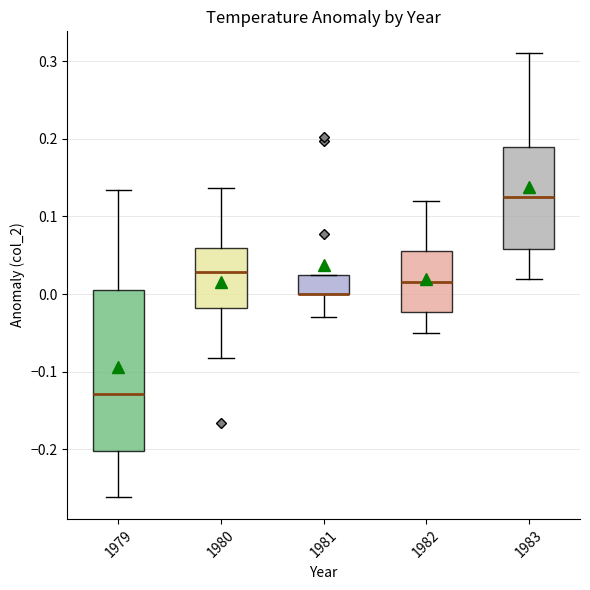

Reading left to right, read every box against the y-axis: the position of its median line, the range the box covers, and the ends of its whiskers. The values are not printed on the chart, so give them approximately, as read against the axis.

1979: median -0.13, box -0.20 to 0.00, whiskers -0.26 to 0.13
1980: median 0.03, box -0.02 to 0.06, whiskers -0.08 to 0.14
1981: median 0.00 (drawn on the box's lower edge), box 0.00 to 0.03, whiskers -0.03 to 0.03
1982: median 0.02, box -0.02 to 0.06, whiskers -0.05 to 0.12
1983: median 0.13, box 0.06 to 0.19, whiskers 0.02 to 0.31